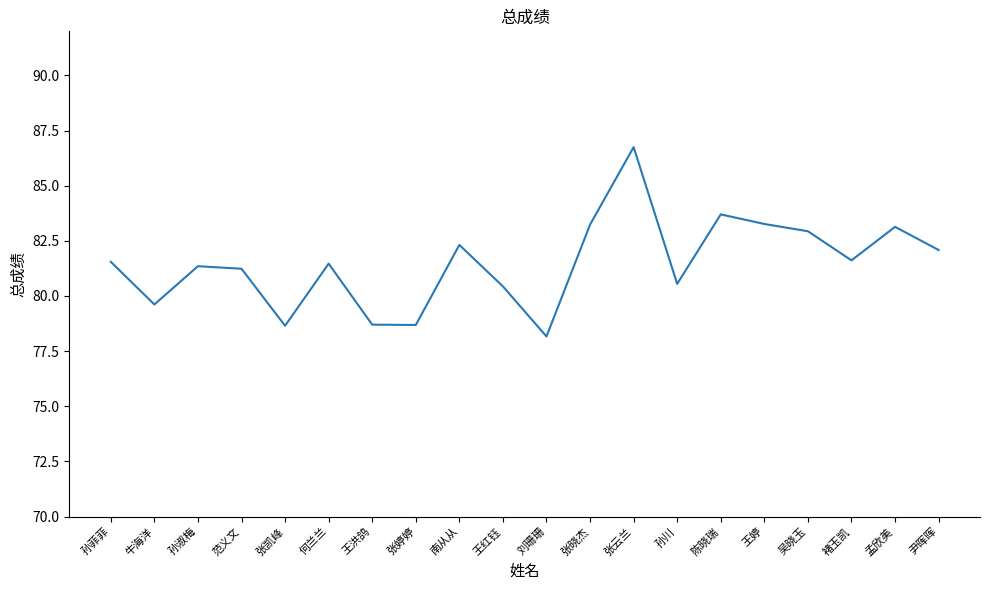

Is this an area chart (filled region under the line)?

No